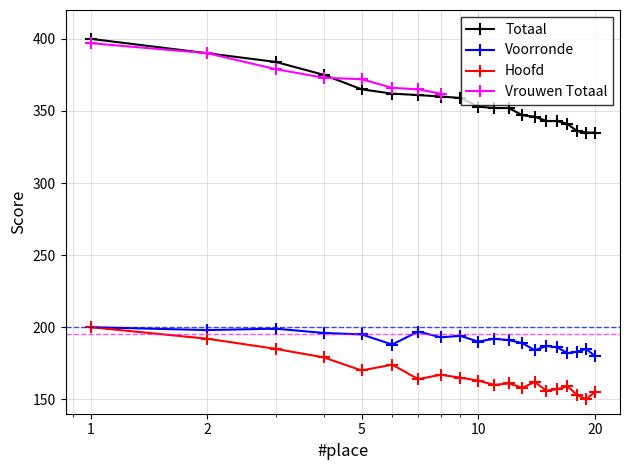

True or false: Hoofd has a value of 222 at 11.

False